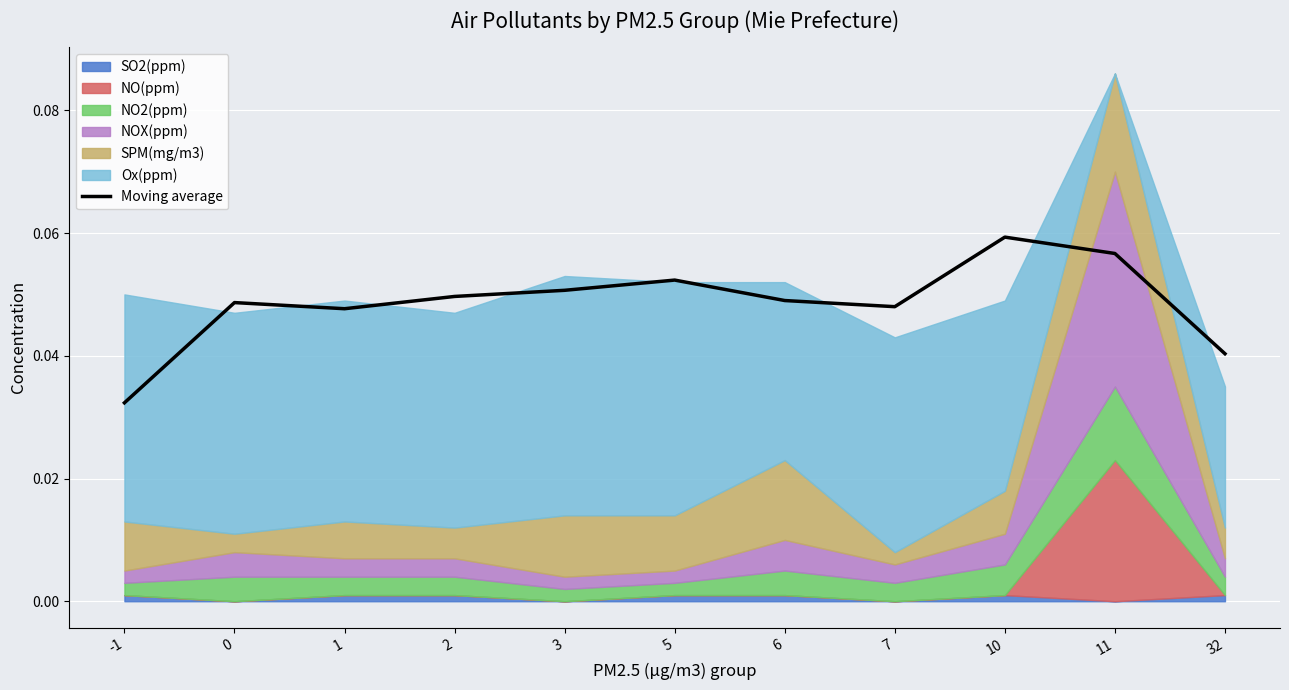

List the labels in order of value, smallest first.

-1, 32, 1, 7, 0, 6, 2, 3, 5, 11, 10